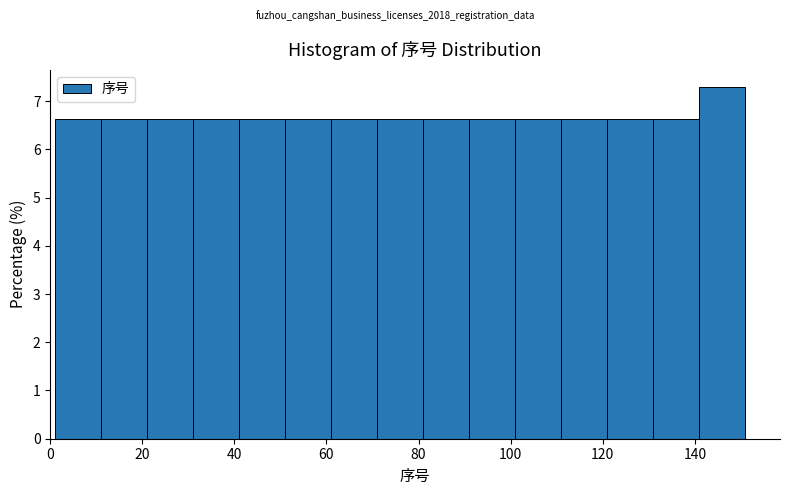

How tall is the bar that spans 81 to 91 on the x-axis? Neither the bar edges nor the heights are printed on the chart, so give them approximately, as read against the axes.

6.6